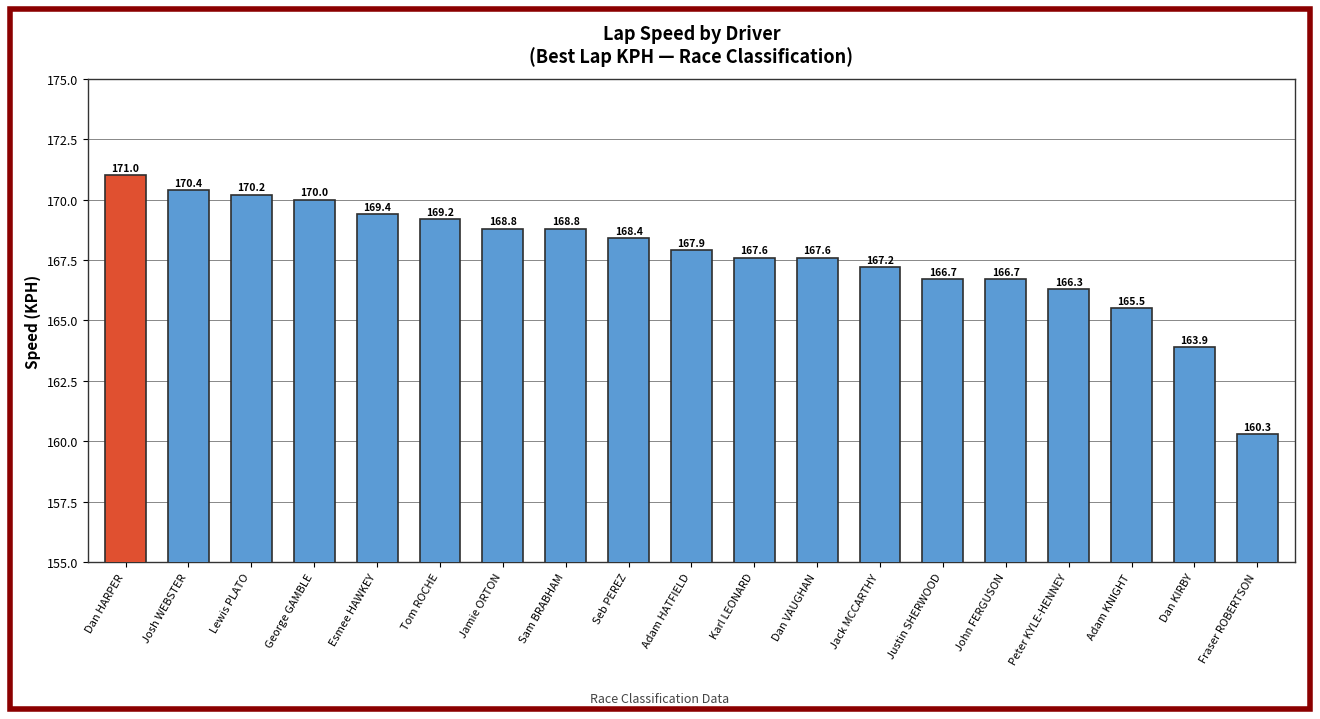

True or false: the data shows 276.5 at John FERGUSON.

False